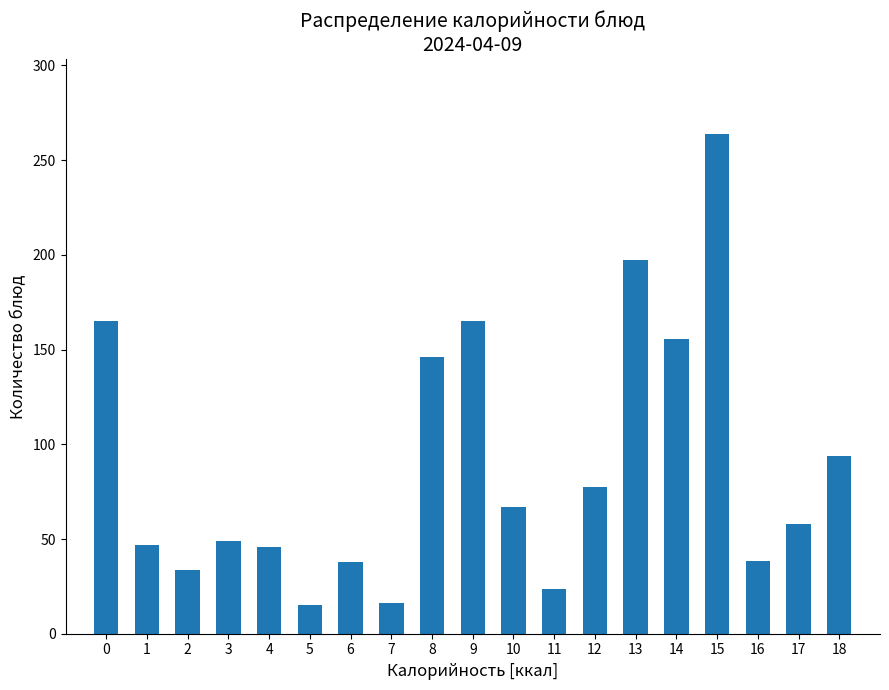

Which category has the highest value across all series?

15